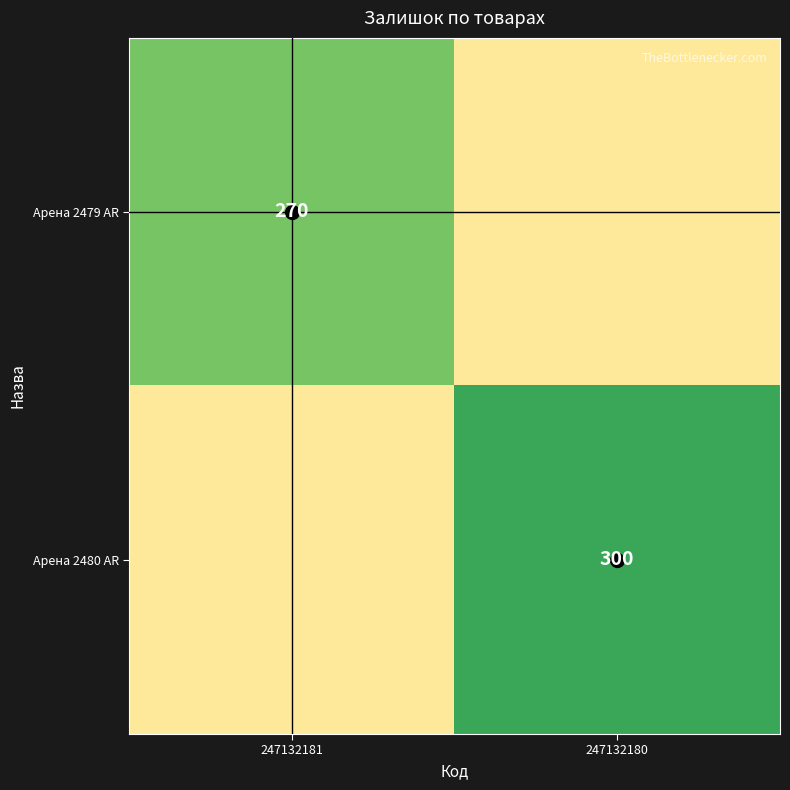

The Арена 2479 AR series shows 147 at 247132181. True or false?

False